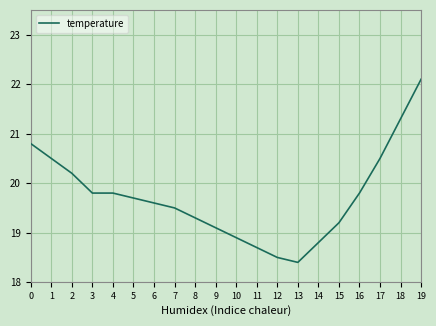

Between 7 and 13, which is larger?

7